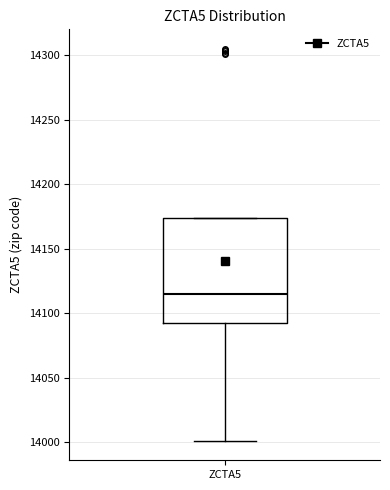

Where is the upper edge of the box for ZCTA5 on the y-axis? The values are not printed on the chart, so give them approximately, as read against the axis.

14175